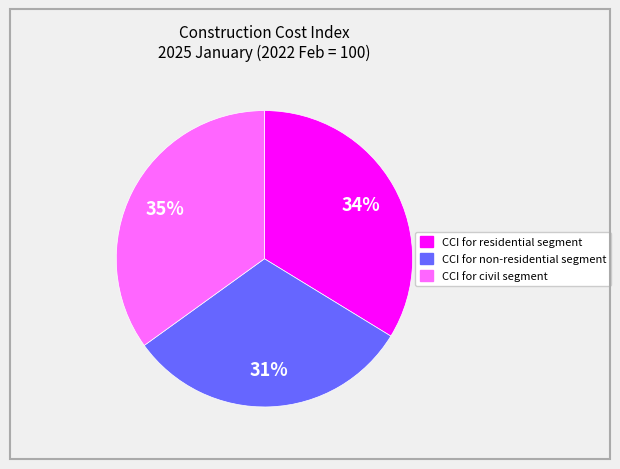

How many slices are in this pie chart?

3